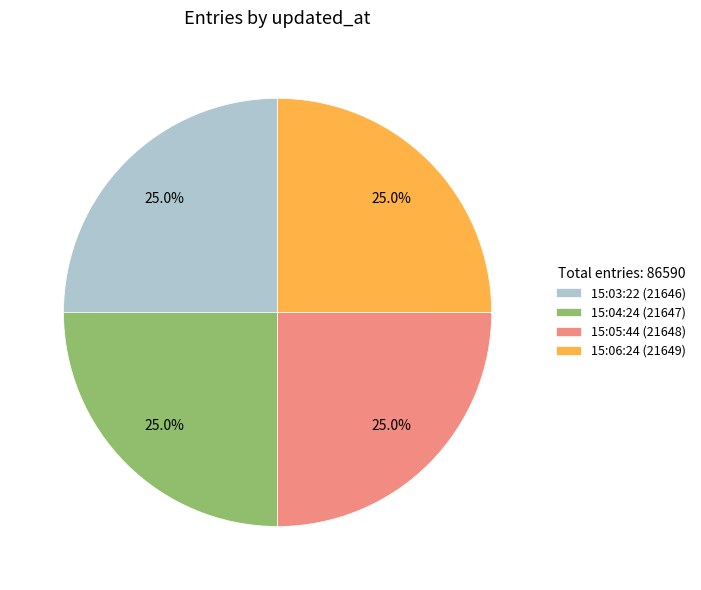

What is the ratio of the value at 15:05:44 (21648) to the value at 15:04:24 (21647)?

1.0